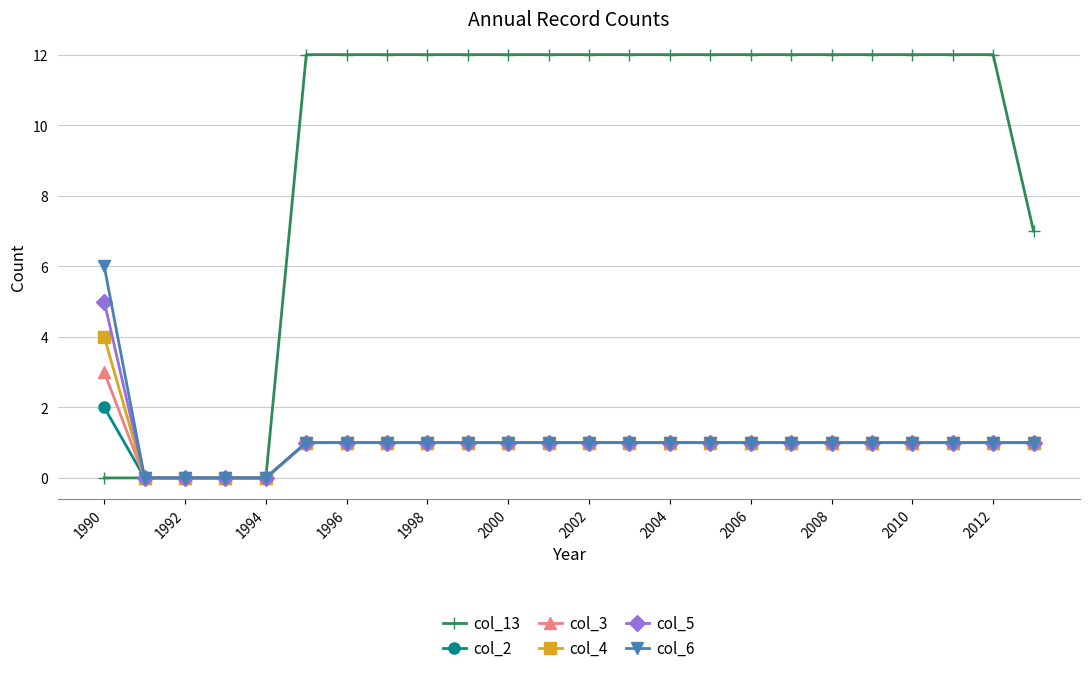

Which series has the largest range (max minus min)?

col_13